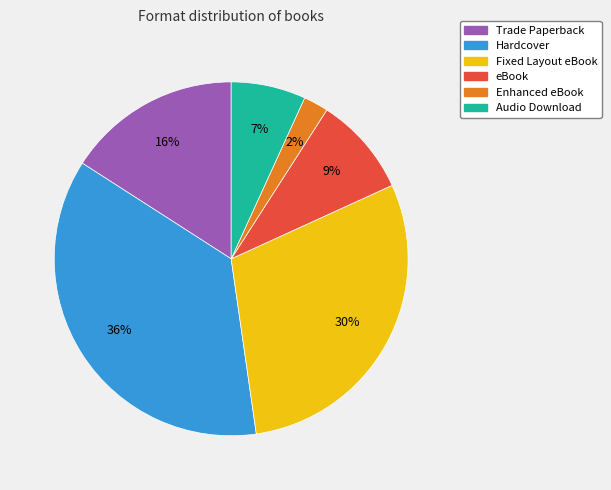

Which has a higher value, Trade Paperback or Audio Download?

Trade Paperback